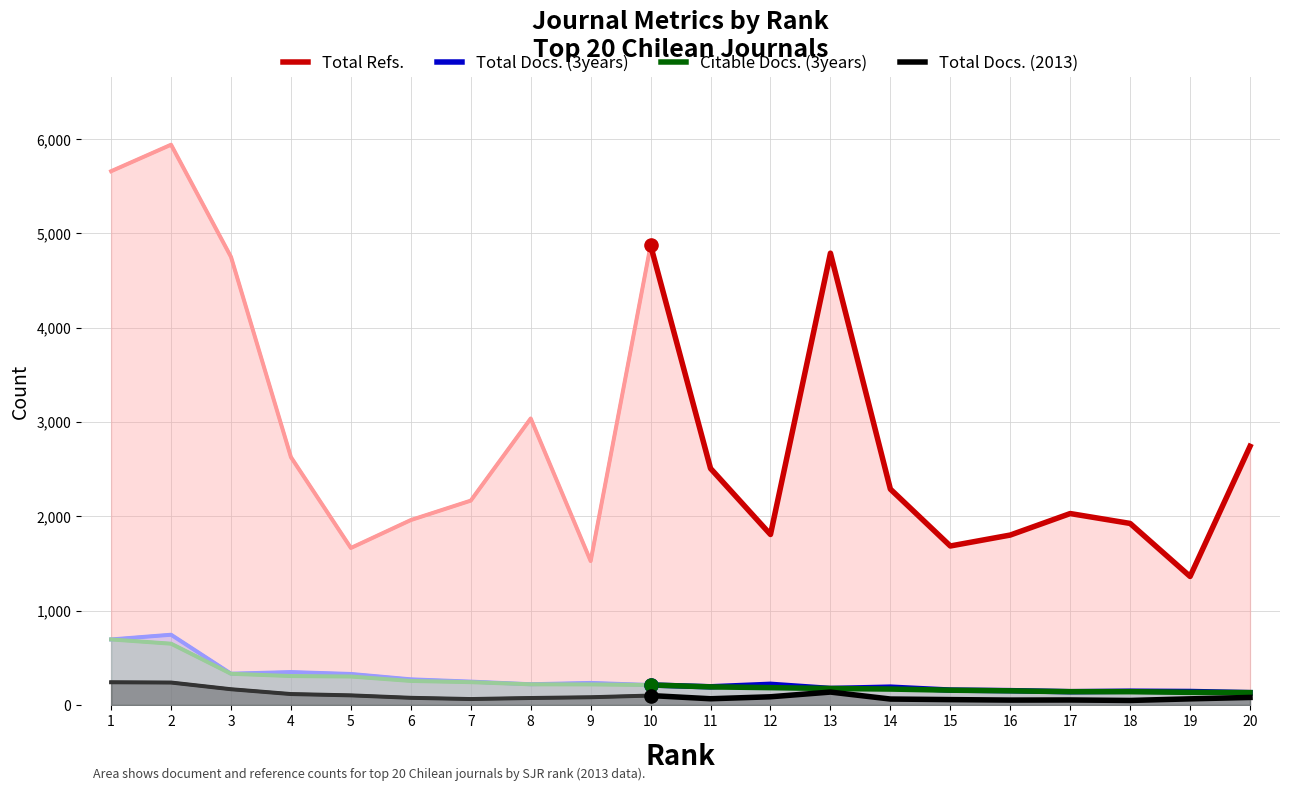

Which series has the widest spread of Y values?

Total Refs.